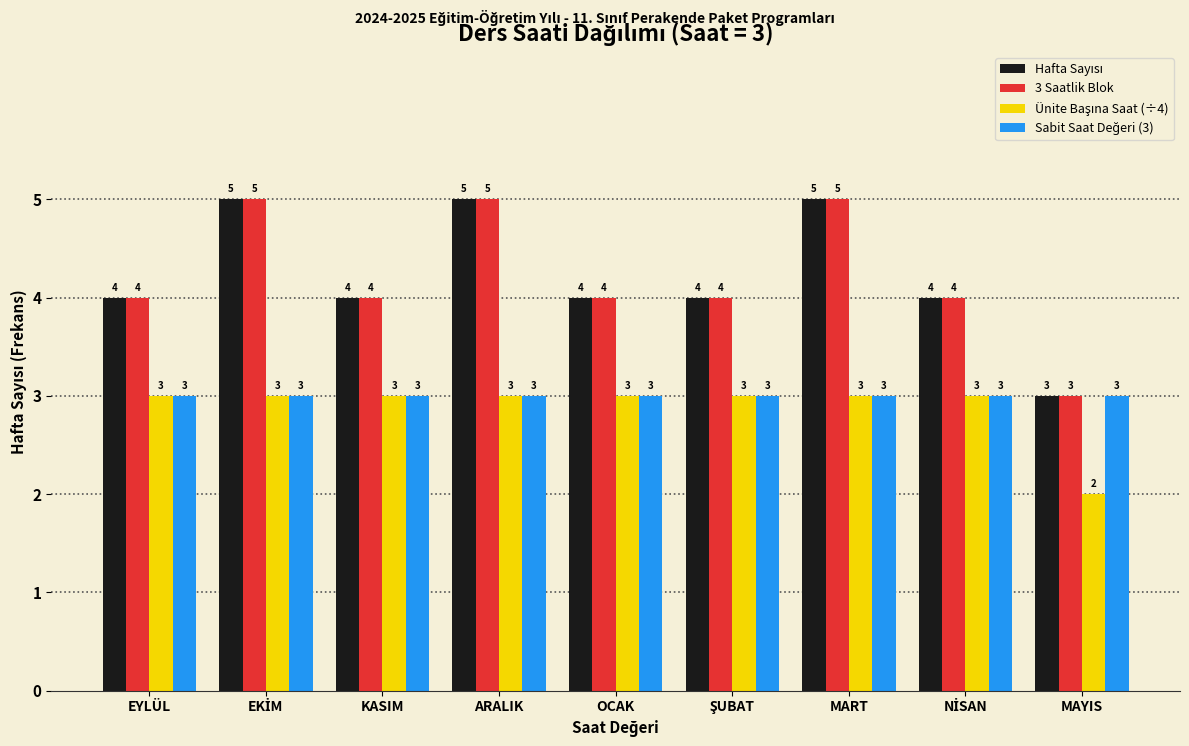

Is it true that 3 Saatlik Blok equals 3 at MAYIS?

True